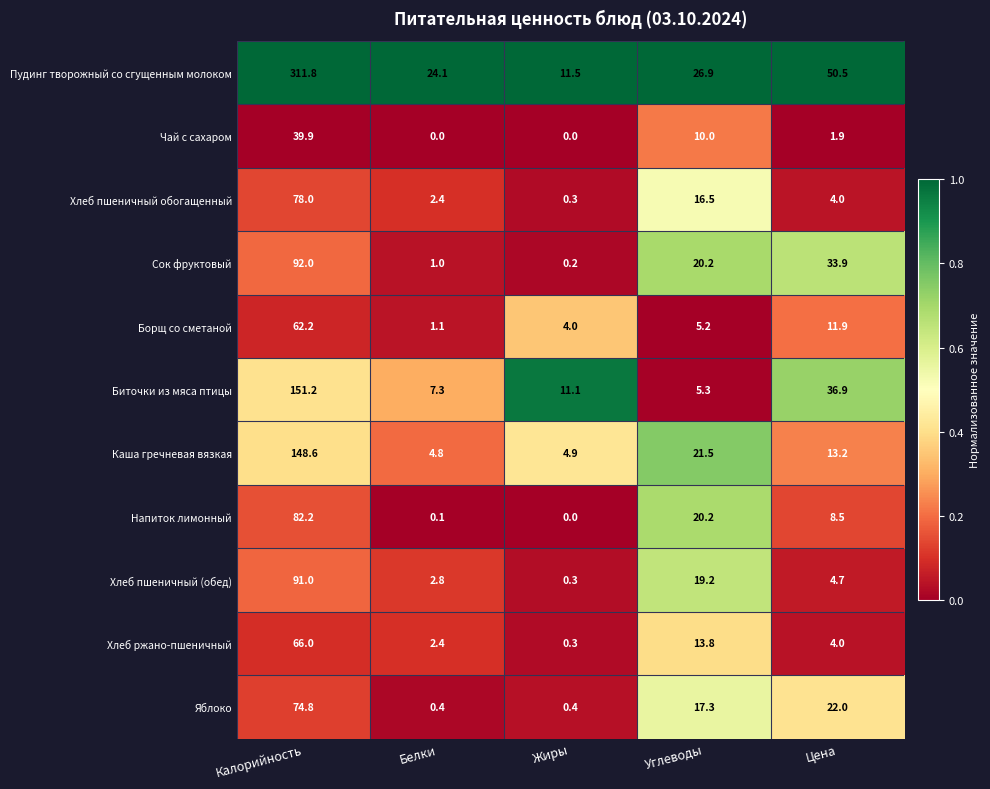

List the labels in order of Каша гречневая вязкая value, largest first.

Калорийность, Углеводы, Цена, Жиры, Белки